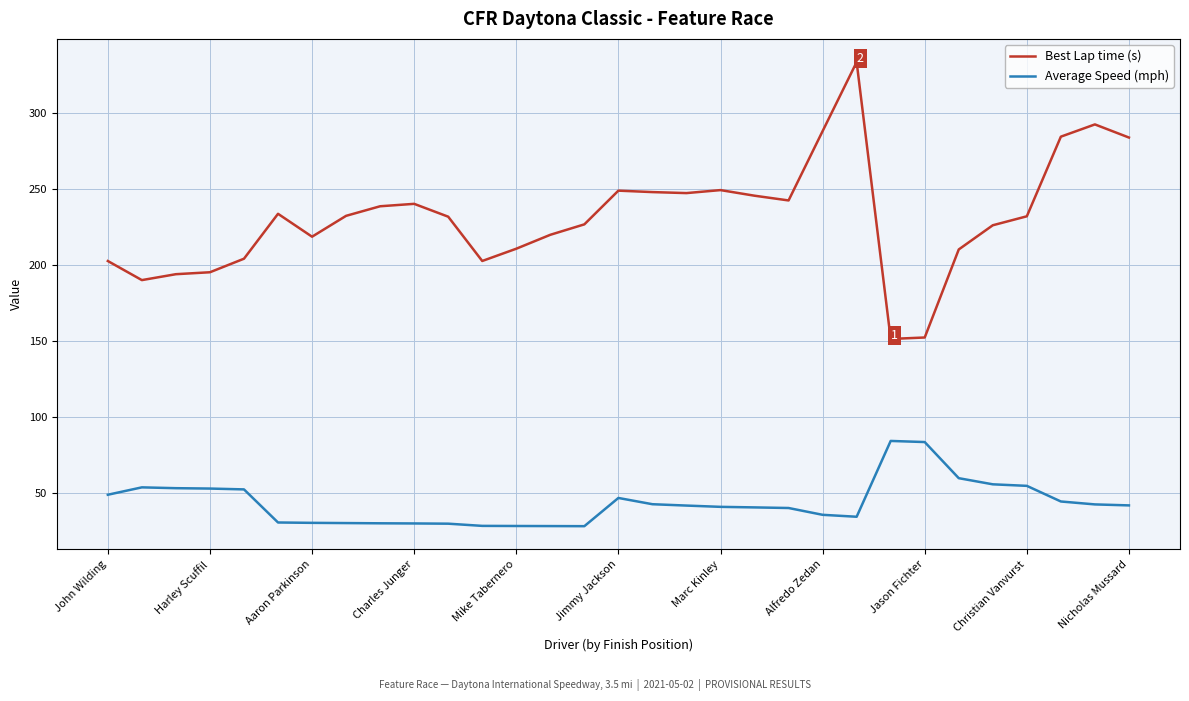

What is the difference between the maximum and minimum values in the Best Lap time (s) series?

182.0